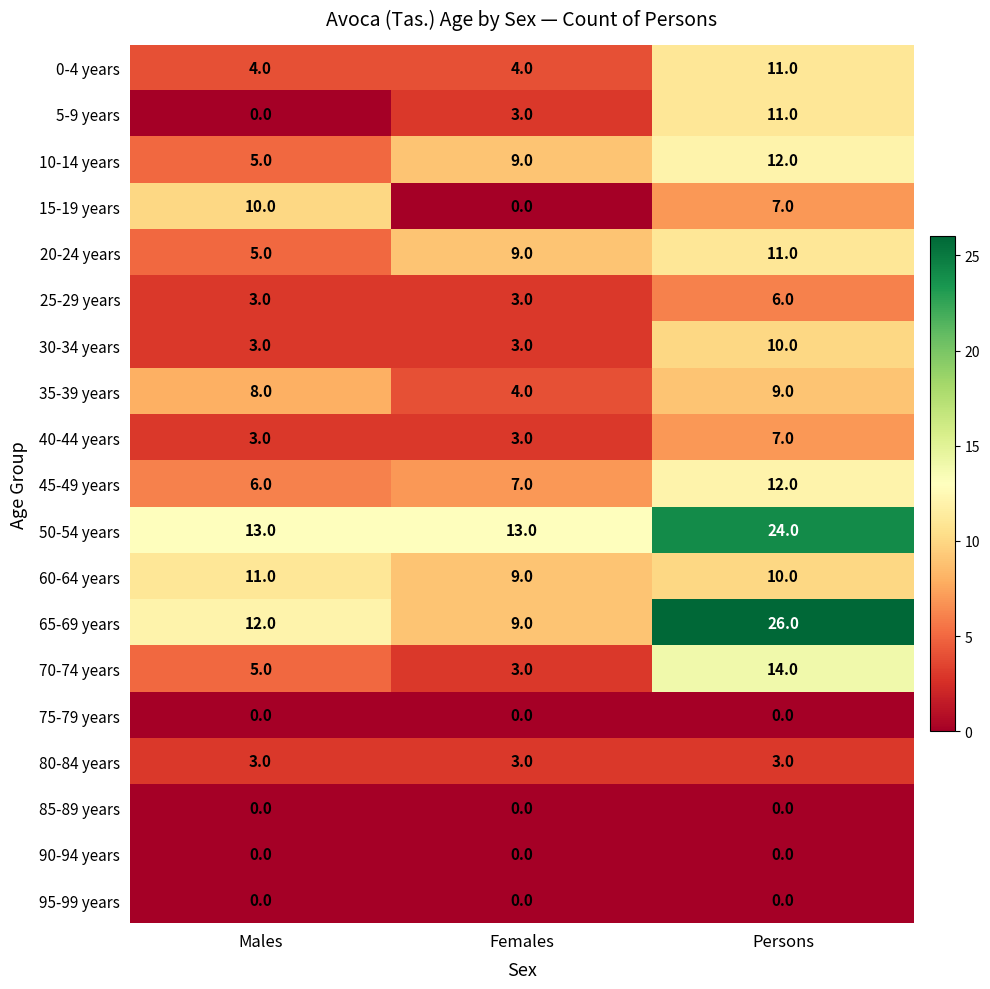

What is the difference between the 70-74 years values at Persons and Males?

9